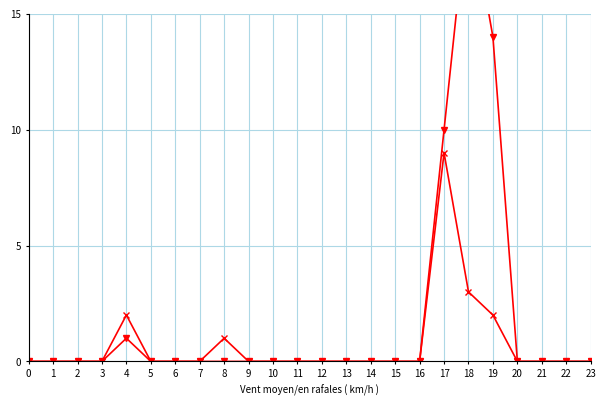

How many lines are shown in the chart?

2